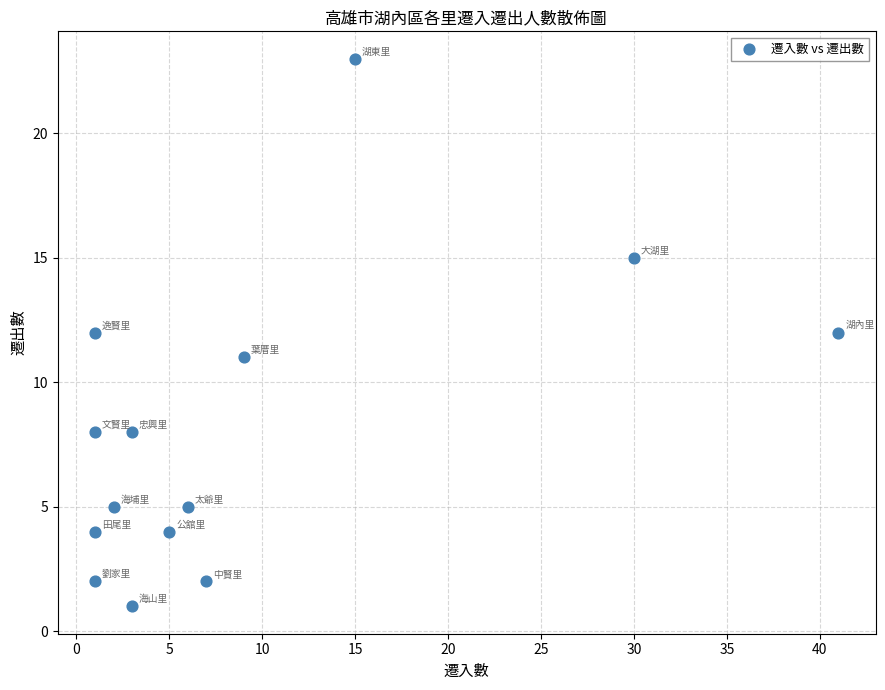

What is the range of Y values (max minus min)?

22